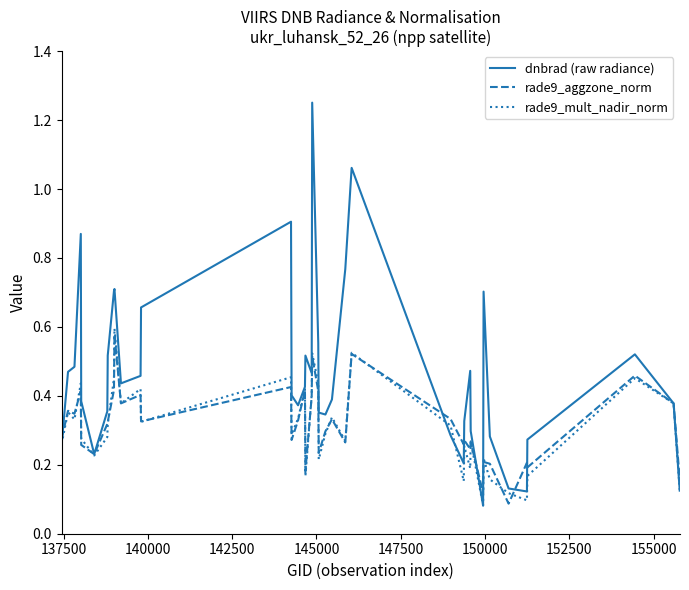

True or false: rade9_aggzone_norm and dnbrad (raw radiance) intersect in this chart.

True